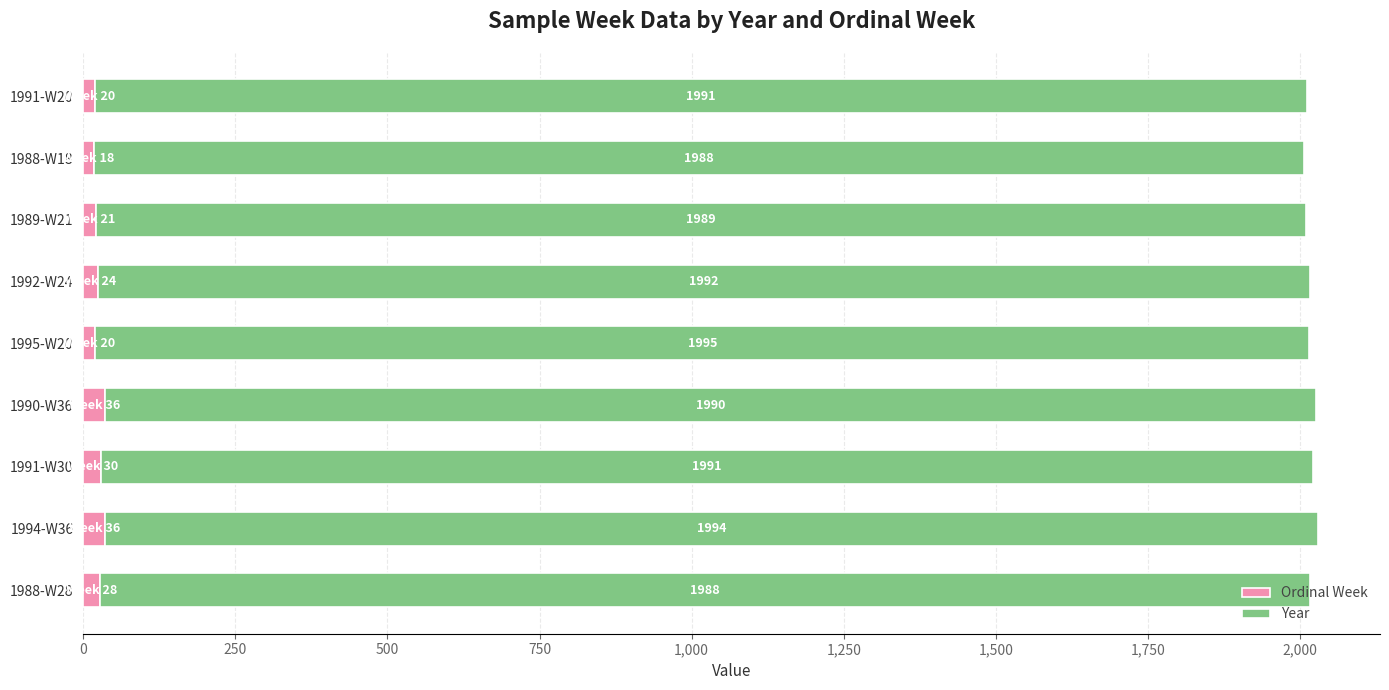

At which category is the sum across all series the highest?

1994-W36